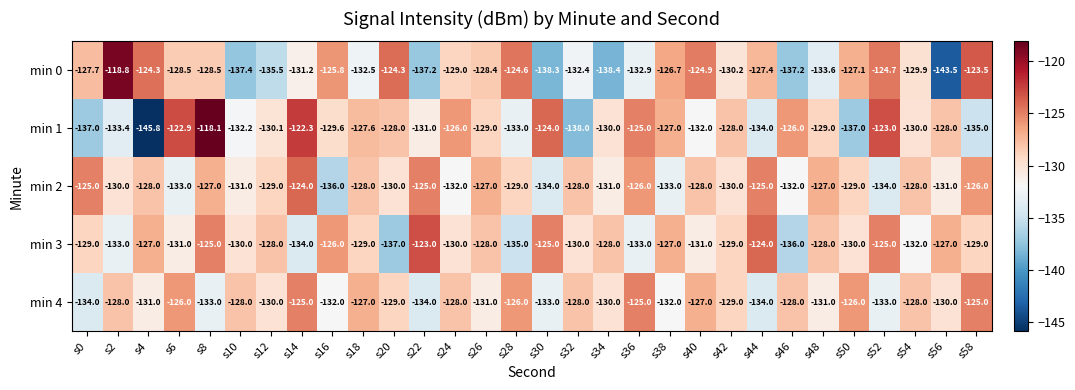

At which category is the sum across all series the highest?

s8